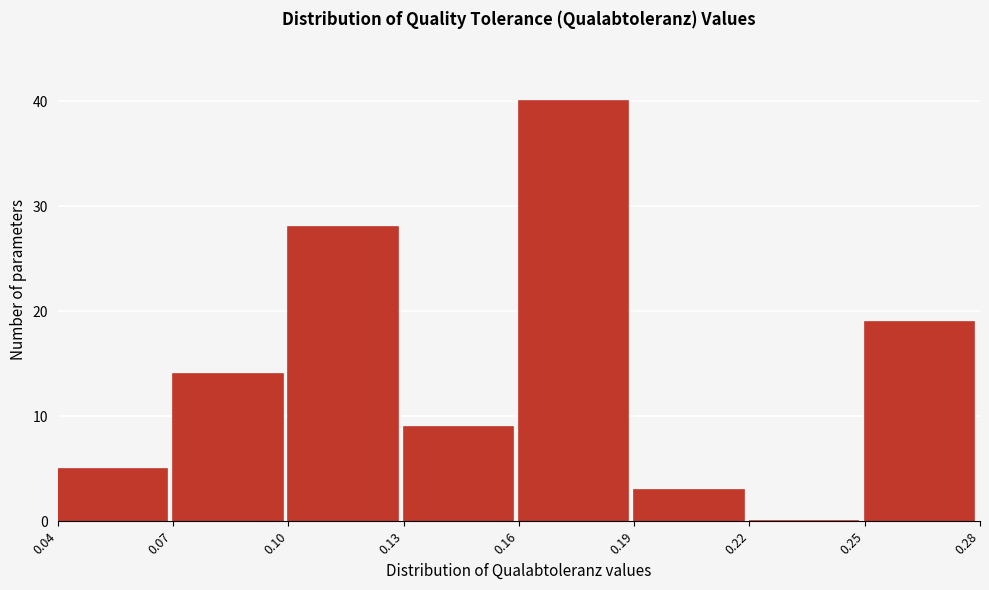

Reading left to right, transcribe this chart: for each bar, give the range it covers on the x-axis and its height. The values are not printed on the chart, so give them approximately, as read against the axis.

0.04 to 0.07: 5
0.07 to 0.10: 14
0.10 to 0.13: 28
0.13 to 0.16: 9
0.16 to 0.19: 40
0.19 to 0.22: 3
0.22 to 0.25: 0
0.25 to 0.28: 19